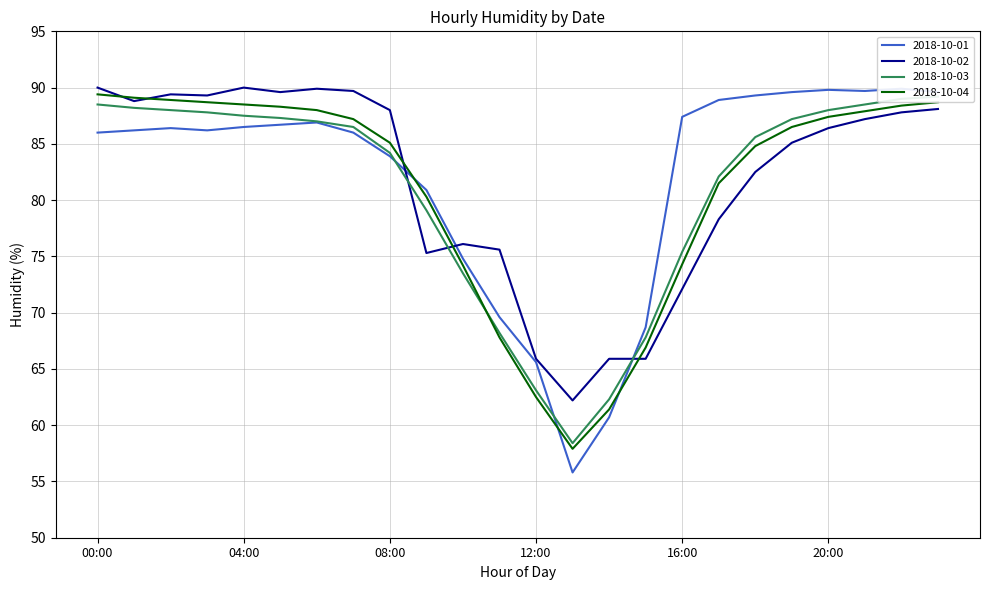

Which label corresponds to the smallest value in the chart?

13:00